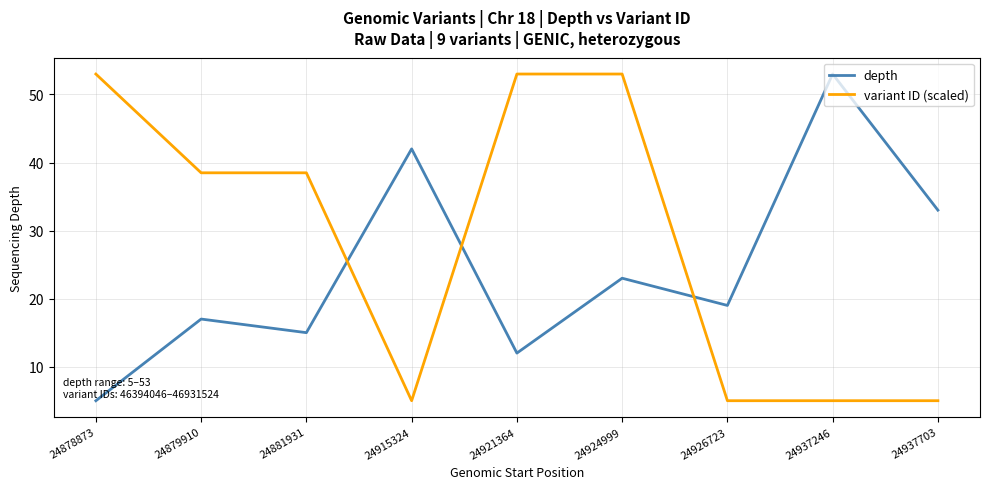

True or false: depth has more than 0 points higher than both neighbors.

True